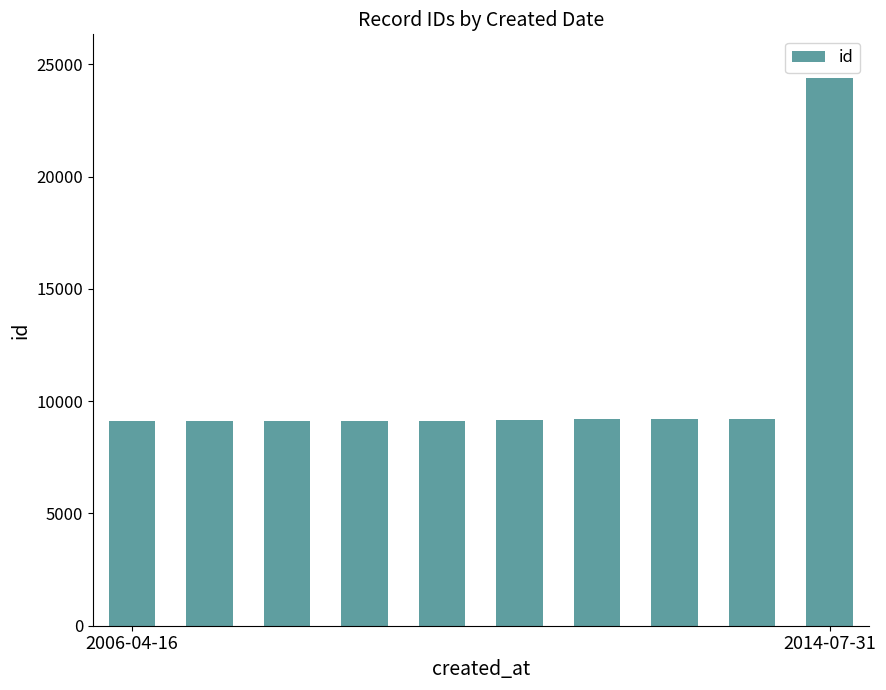

Are the bars grouped side by side (vs. stacked)?

No